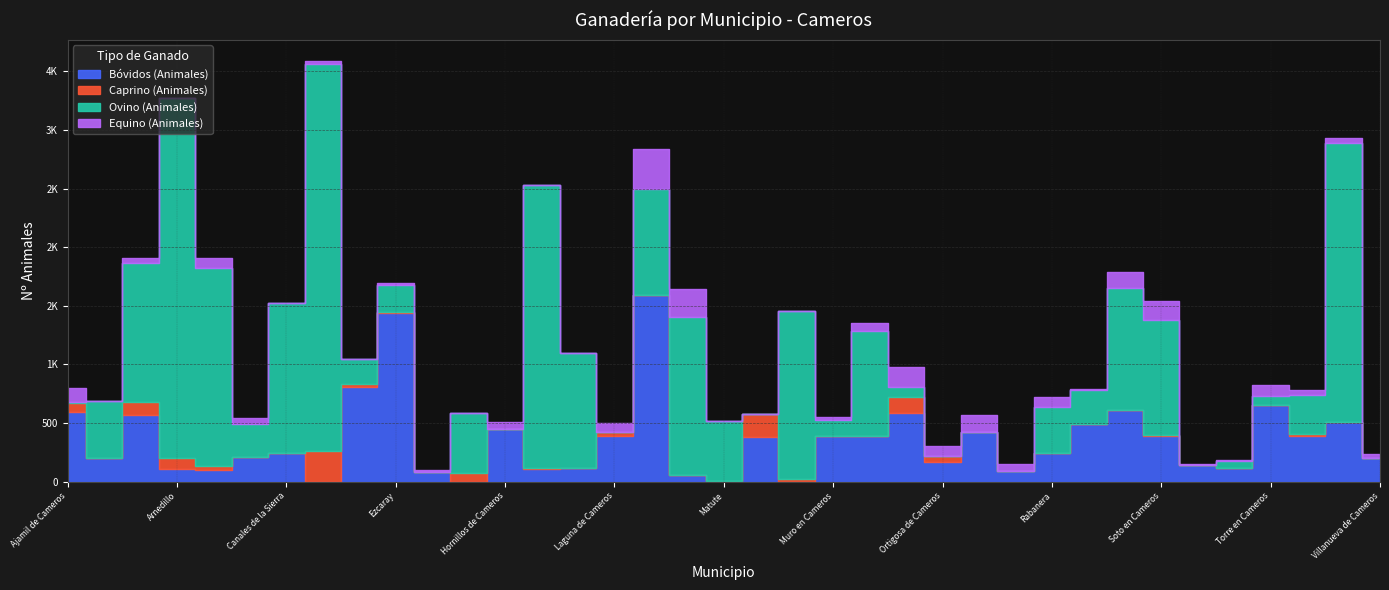

What are all the series names shown in the legend?

Bóvidos (Animales), Caprino (Animales), Ovino (Animales), Equino (Animales)